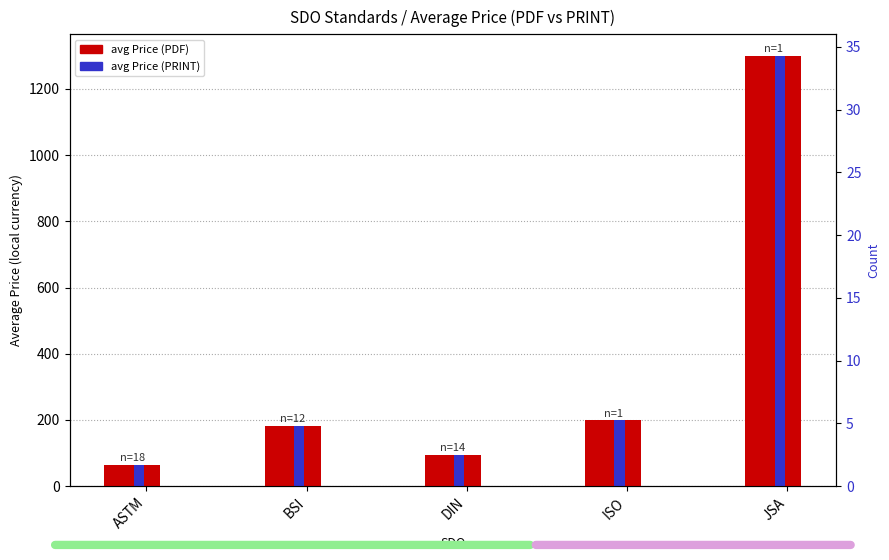

What is the difference between the maximum and minimum values in the avg Price (PRINT) series?

1234.8